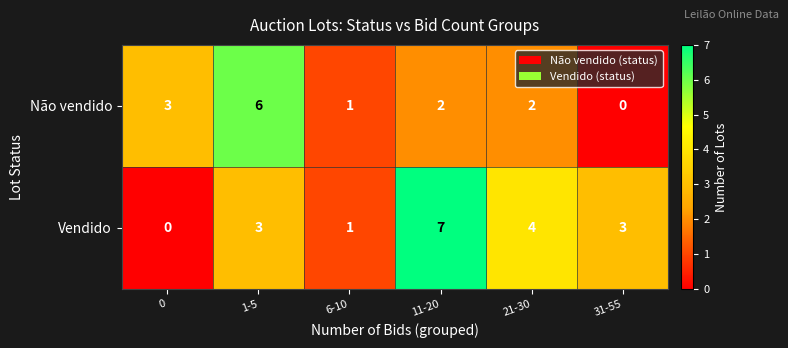

Which series has the largest range (max minus min)?

Vendido